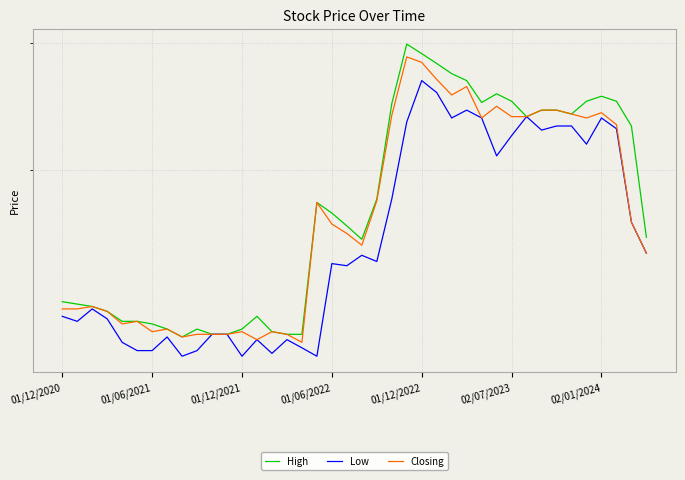

What is the difference between the maximum and second lowest values in the High series?

1.8